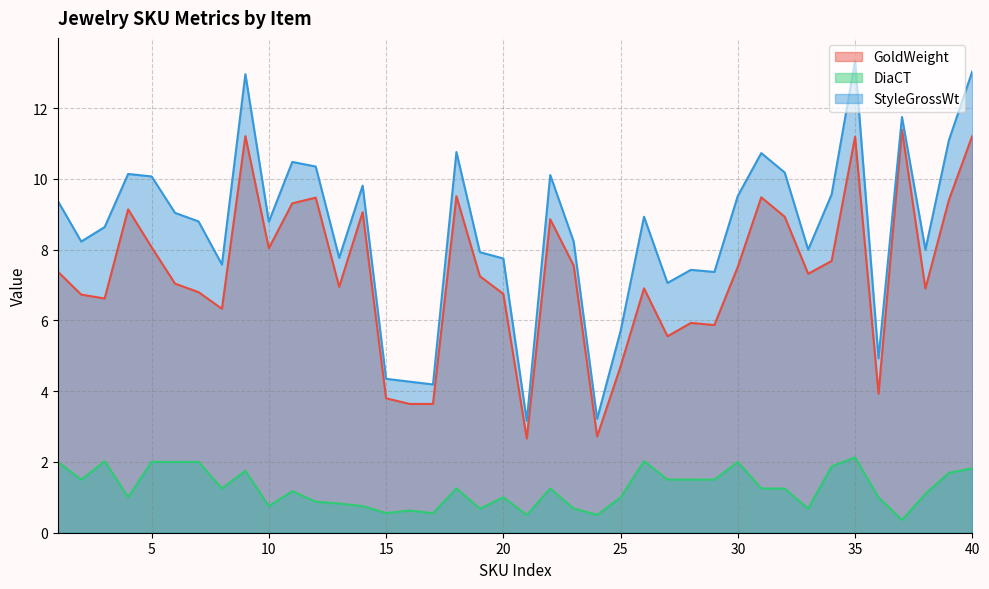

At which category does the chart reach its minimum across all series?

37